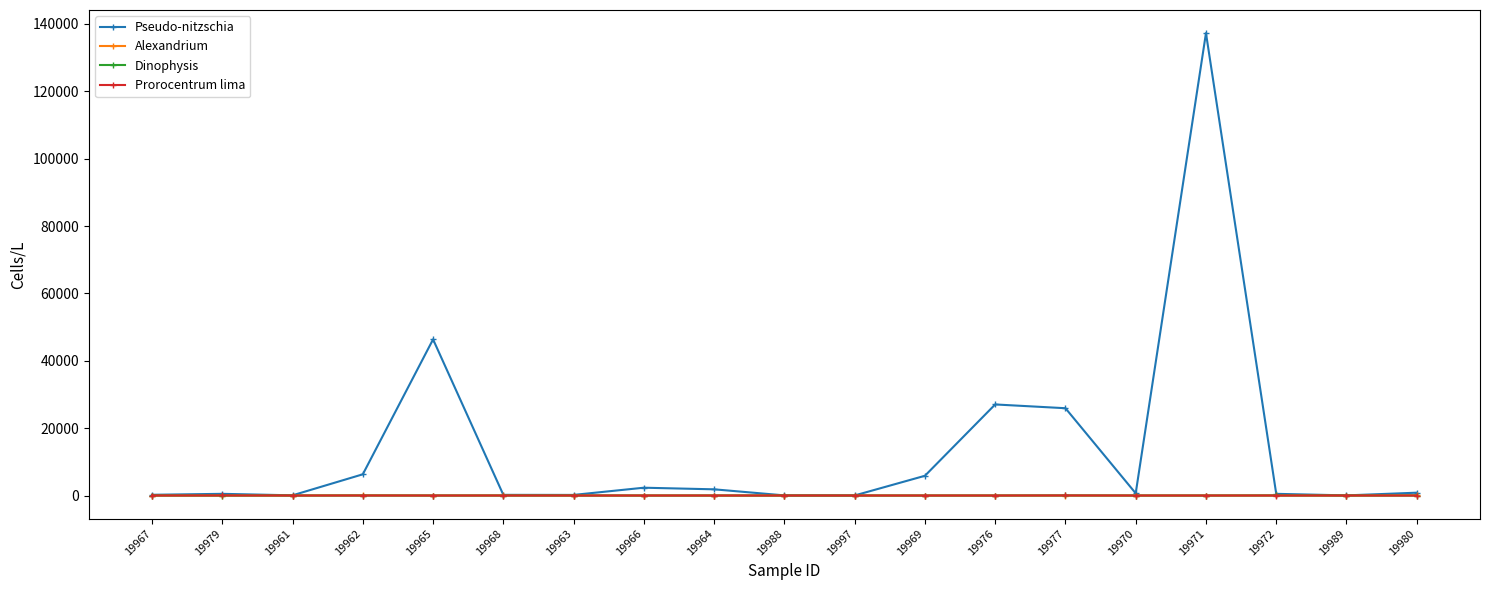

Is this an area chart (filled region under the line)?

No